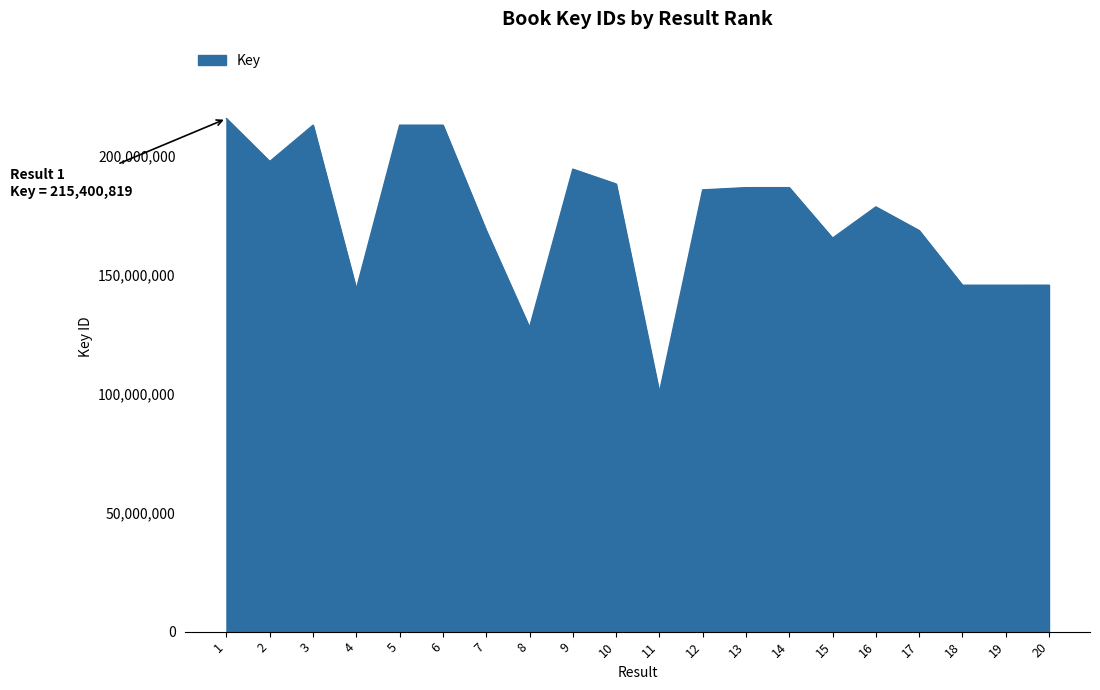

What is the ratio of the value at 7 to the value at 19?

1.2